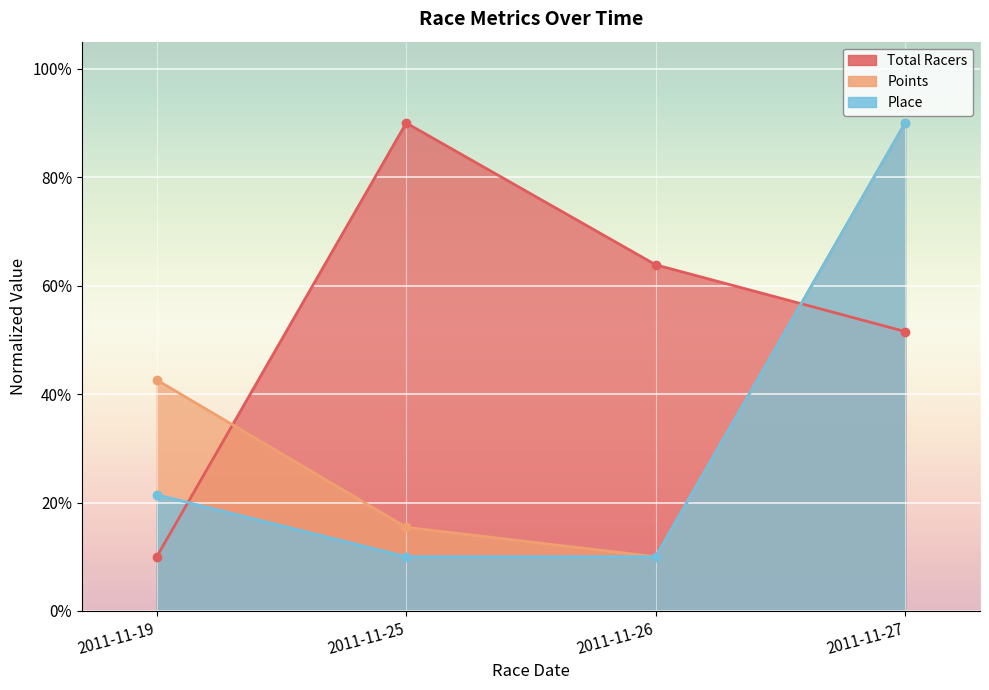

Between which two adjacent categories do Total Racers and Place first intersect?

2011-11-19 and 2011-11-25